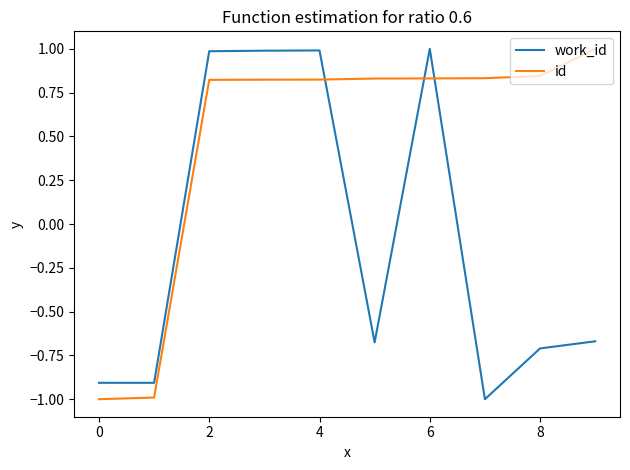

Which series has the largest total across all categories?

id